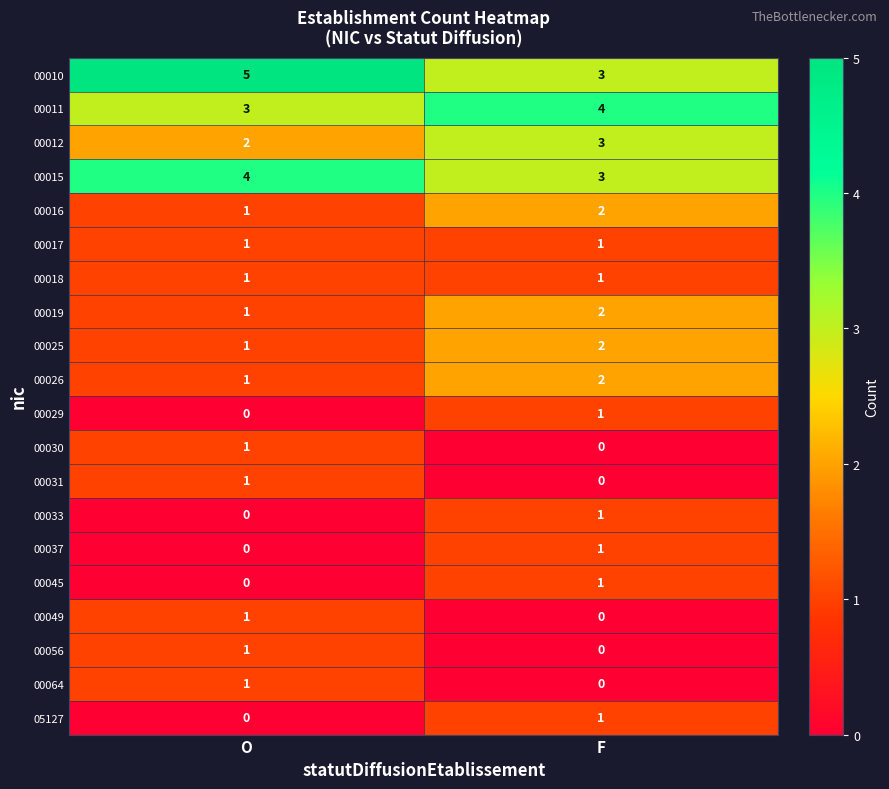

True or false: 00049 has a value of 1 at O.

True